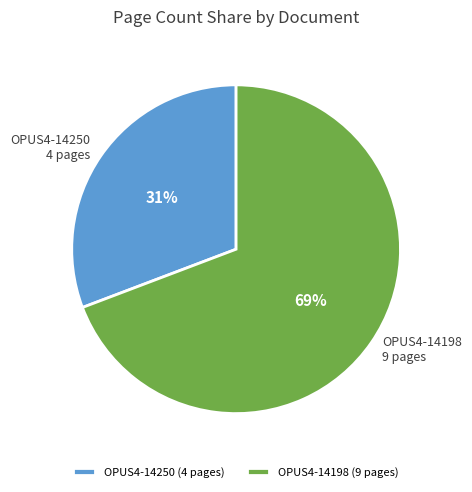

What percentage is the OPUS4-14250 slice, to the nearest percent?

31%